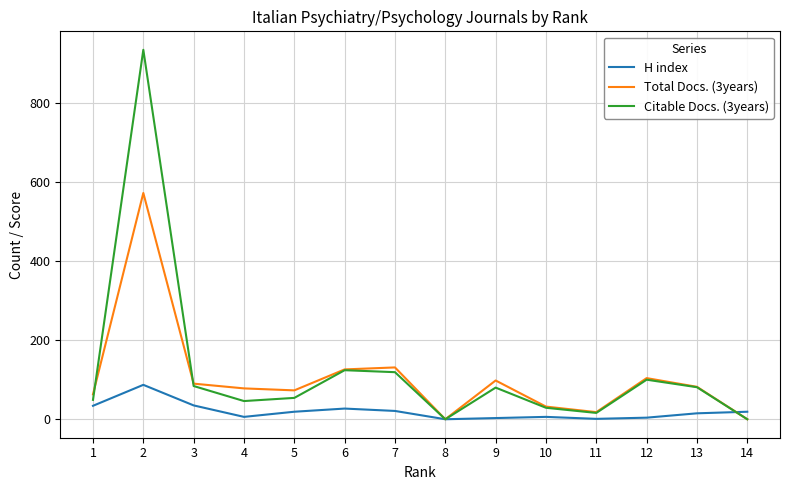

What is the highest value of the H index series?

87